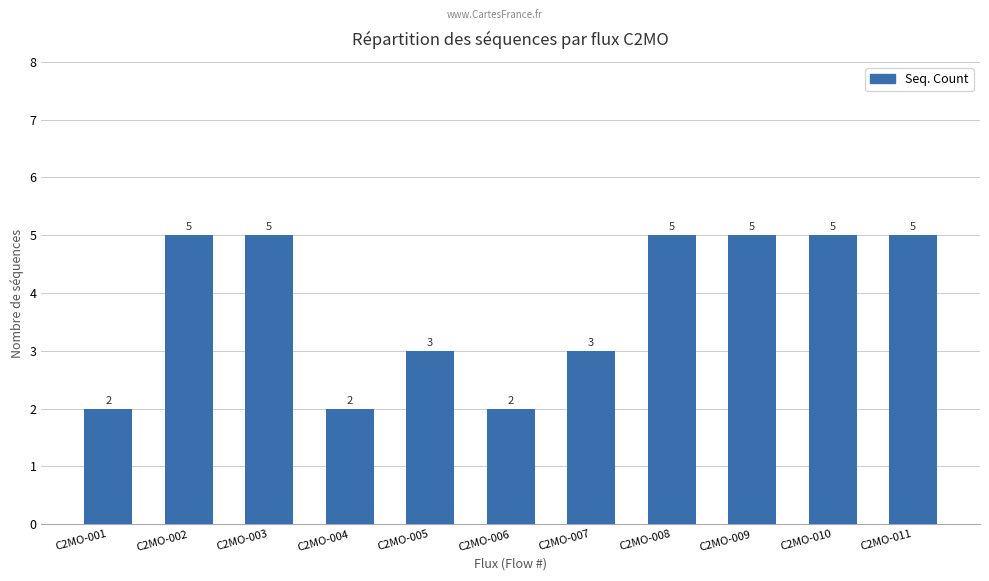

What is the change in value from C2MO-001 to C2MO-010?

+3